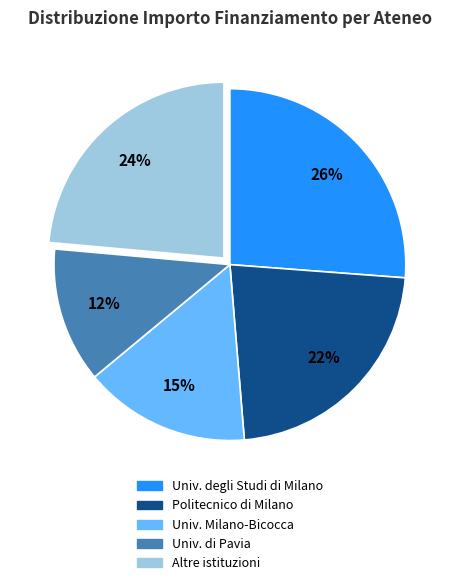

Is there a majority slice in this chart?

No